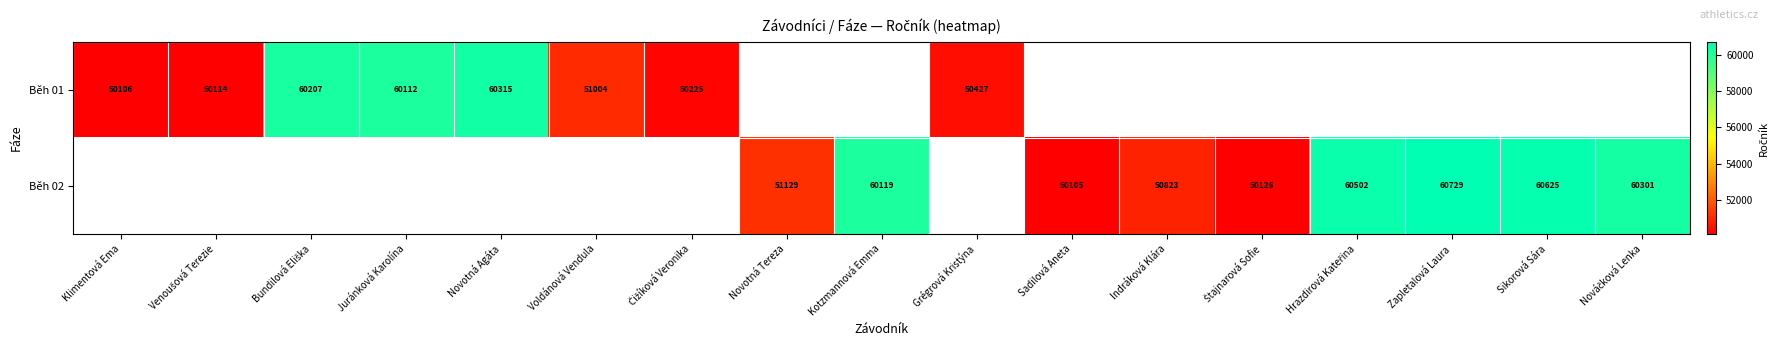

True or false: Běh 02 has a value of 105206 at Zapletalová Laura.

False